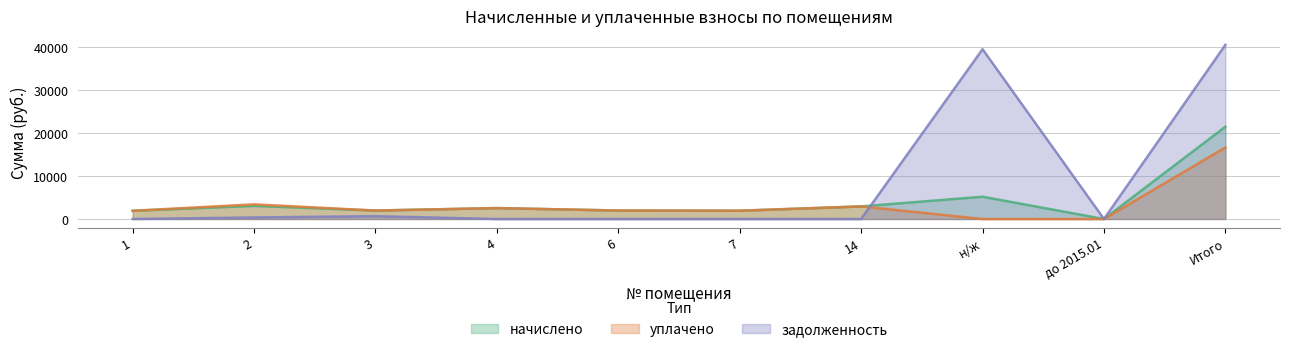

Reading left to right, what are all the values shown in this chart?

начислено: 1=1906.3	2=3046.4	3=1961.3	4=2536.9	6=1965.0	7=1924.7	14=2921.8	н/ж=5180.1	до 2015.01=0.0	Итого=21442.4
уплачено: 1=1906.3	2=3406.0	3=1961.3	4=2536.9	6=1965.0	7=1924.7	14=2921.8	н/ж=0.0	до 2015.01=0.0	Итого=16621.9
задолженность: 1=0.0	2=359.6	3=653.8	4=0.0	6=0.0	7=0.0	14=0.0	н/ж=39448.2	до 2015.01=0.0	Итого=40461.5